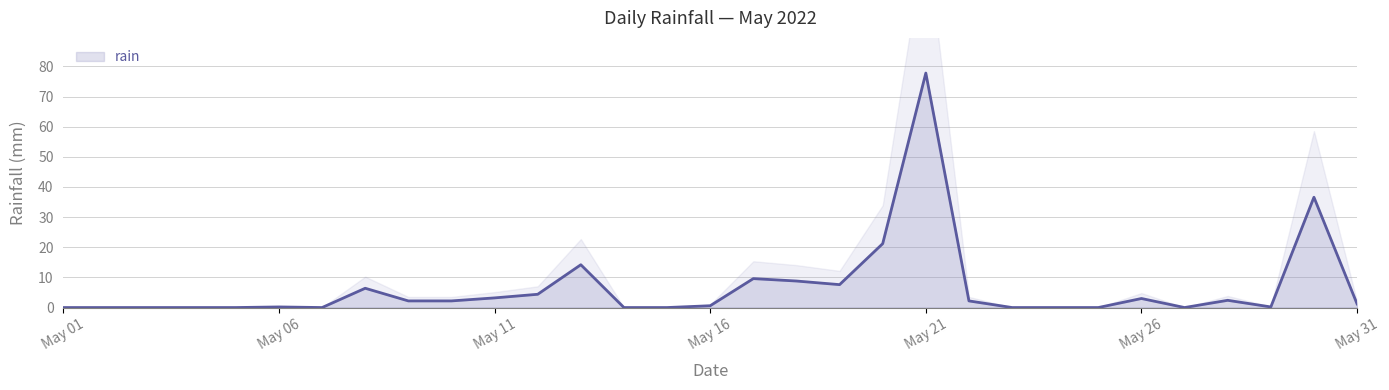

Read the value at 2022-05-10.

2.2